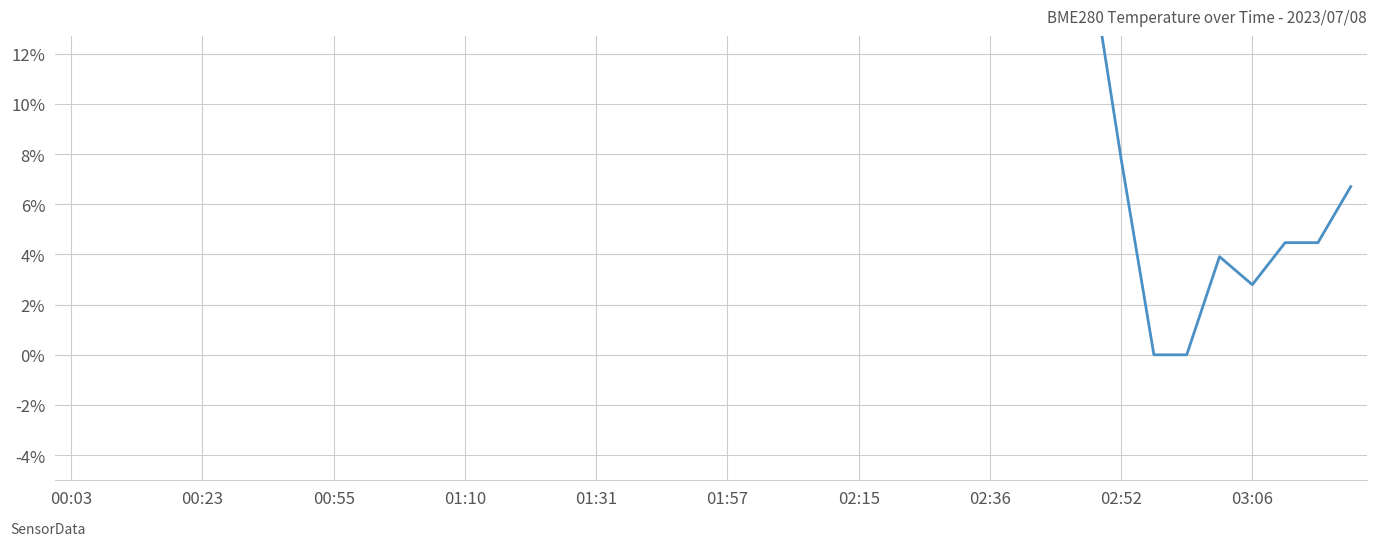

Where is the first local minimum?

10